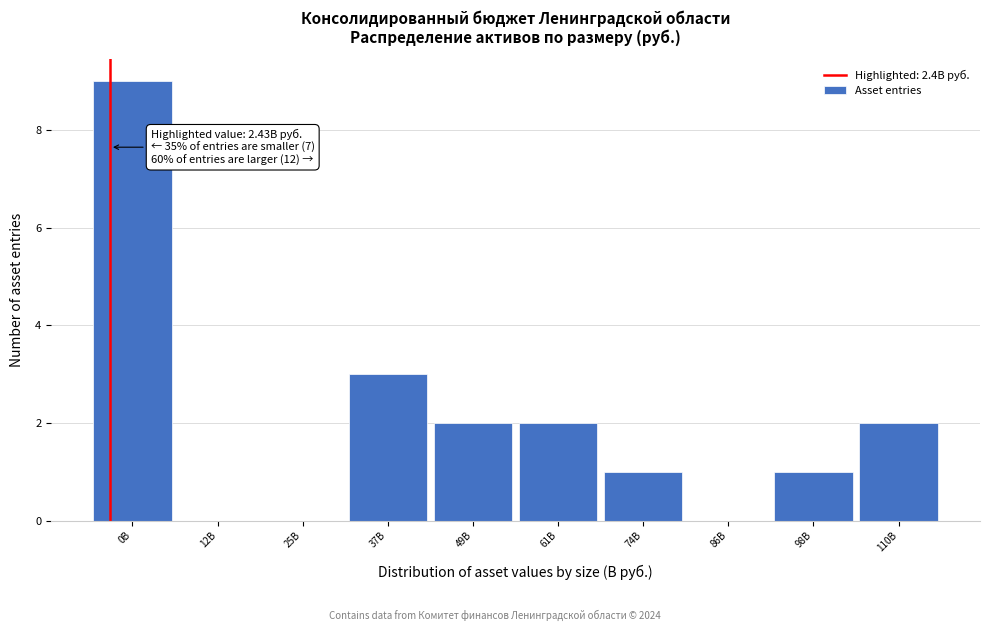

Reading right to left, list all the values displayed in this chart.

110B=2	98B=1	86B=0	74B=1	61B=2	49B=2	37B=3	25B=0	12B=0	0B=9